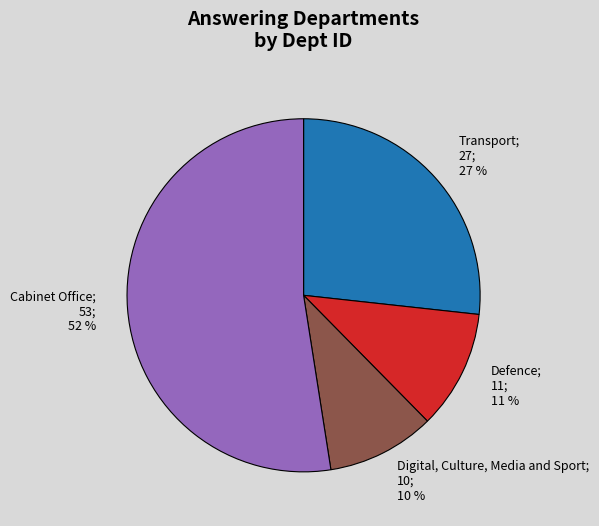

Do Cabinet Office; 53; 52 % and Transport; 27; 27 % together represent more than half of the pie?

Yes